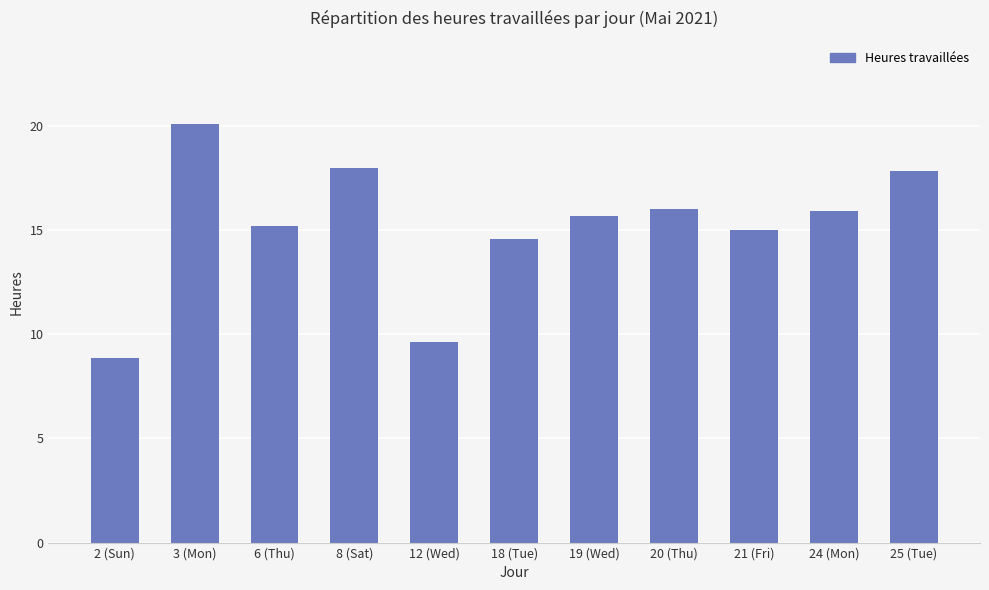

Does the chart contain stacked bars?

No